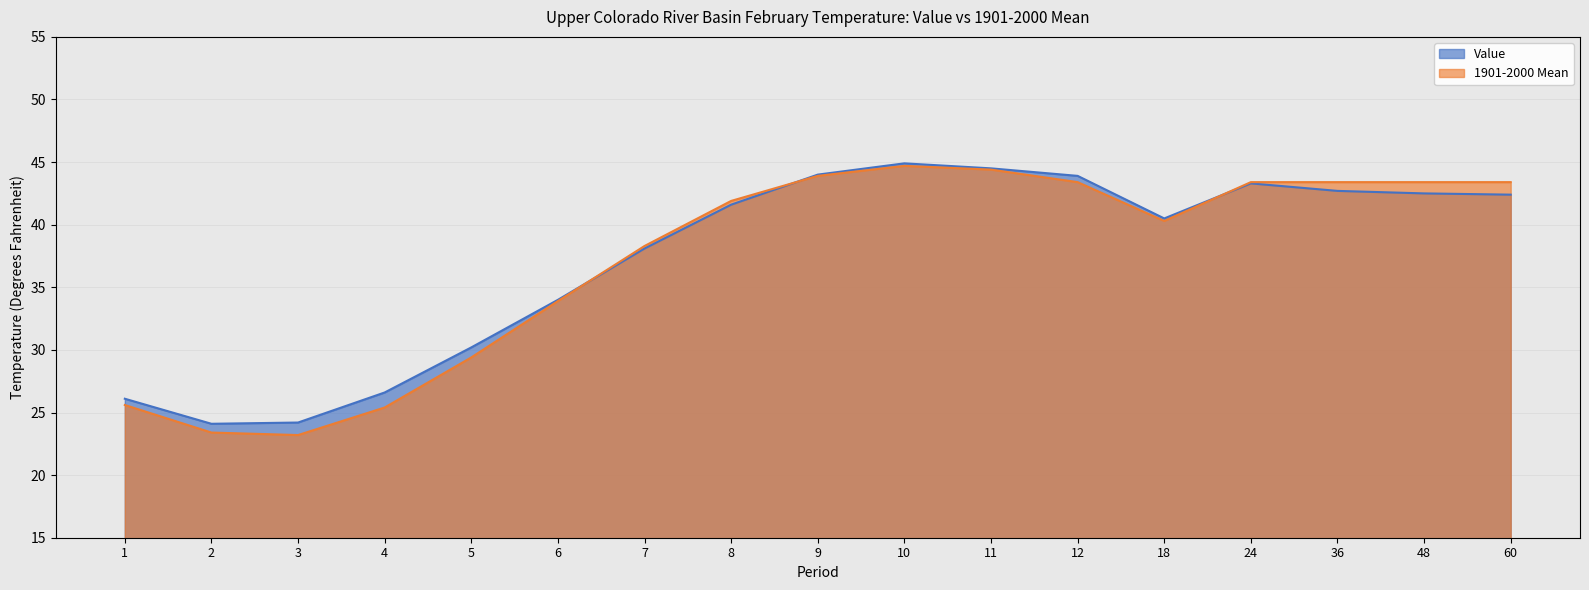

Does the chart have visible grid lines?

Yes